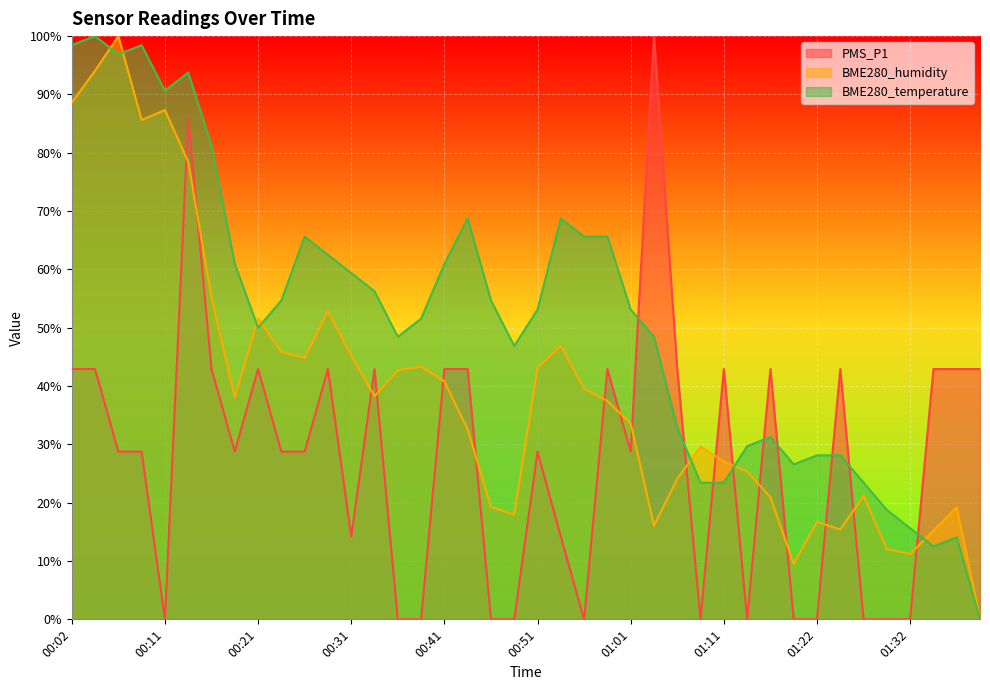

What position from the left is 00:36?

15